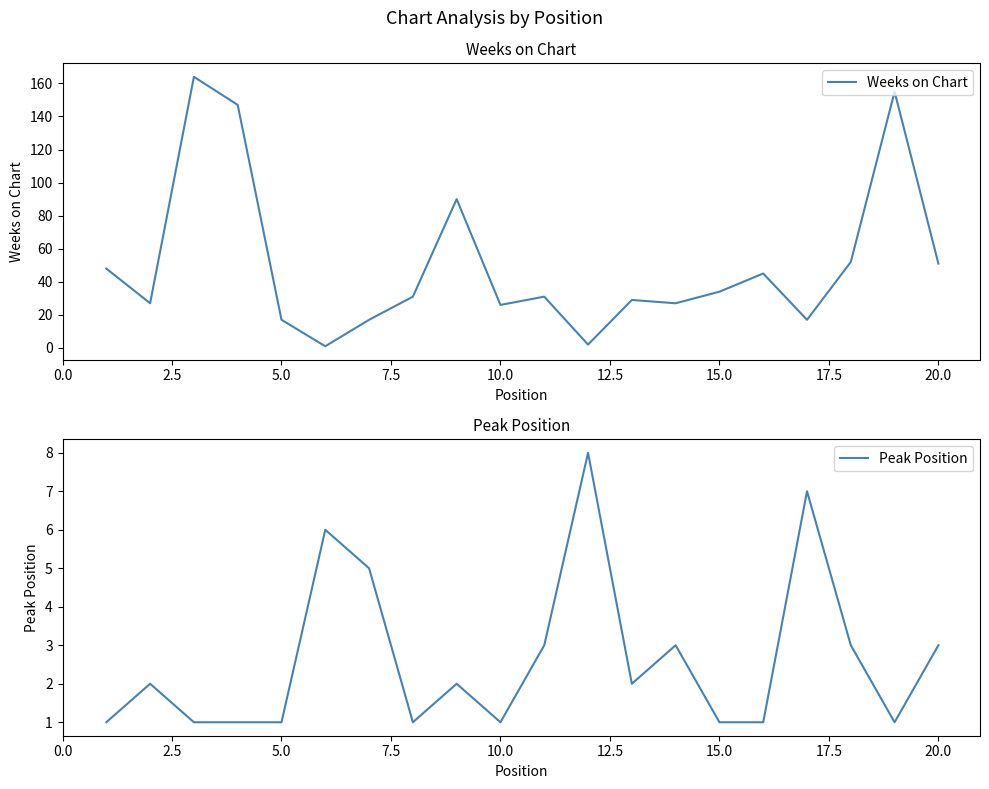

The value of Weeks on Chart at 20.0 is 76. True or false?

False